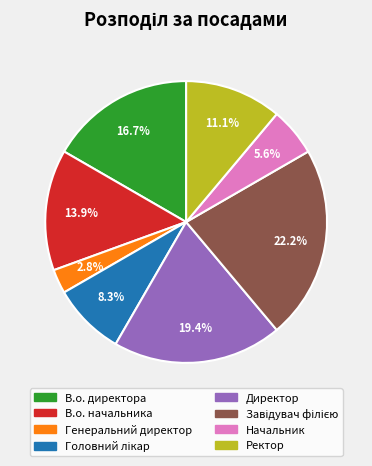

Between Директор and Генеральний директор, which is larger?

Директор